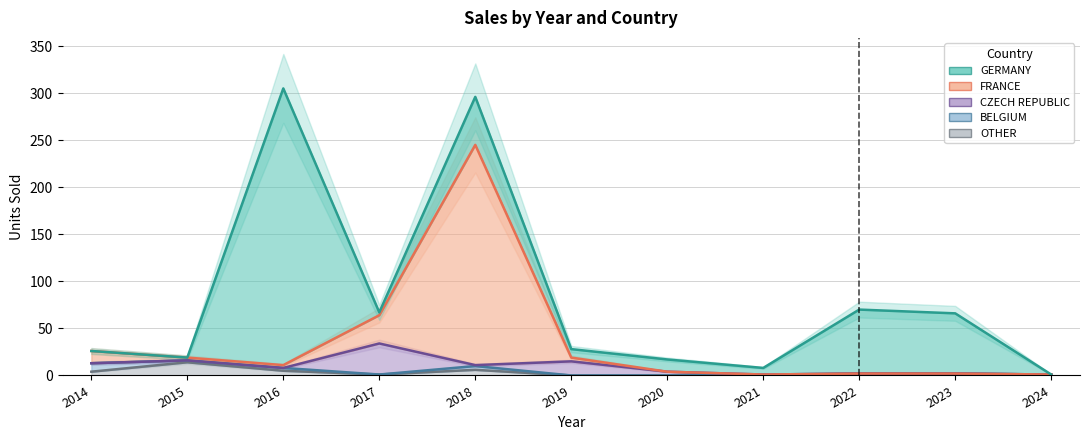

At how many categories does at least one series exceed 71?

2